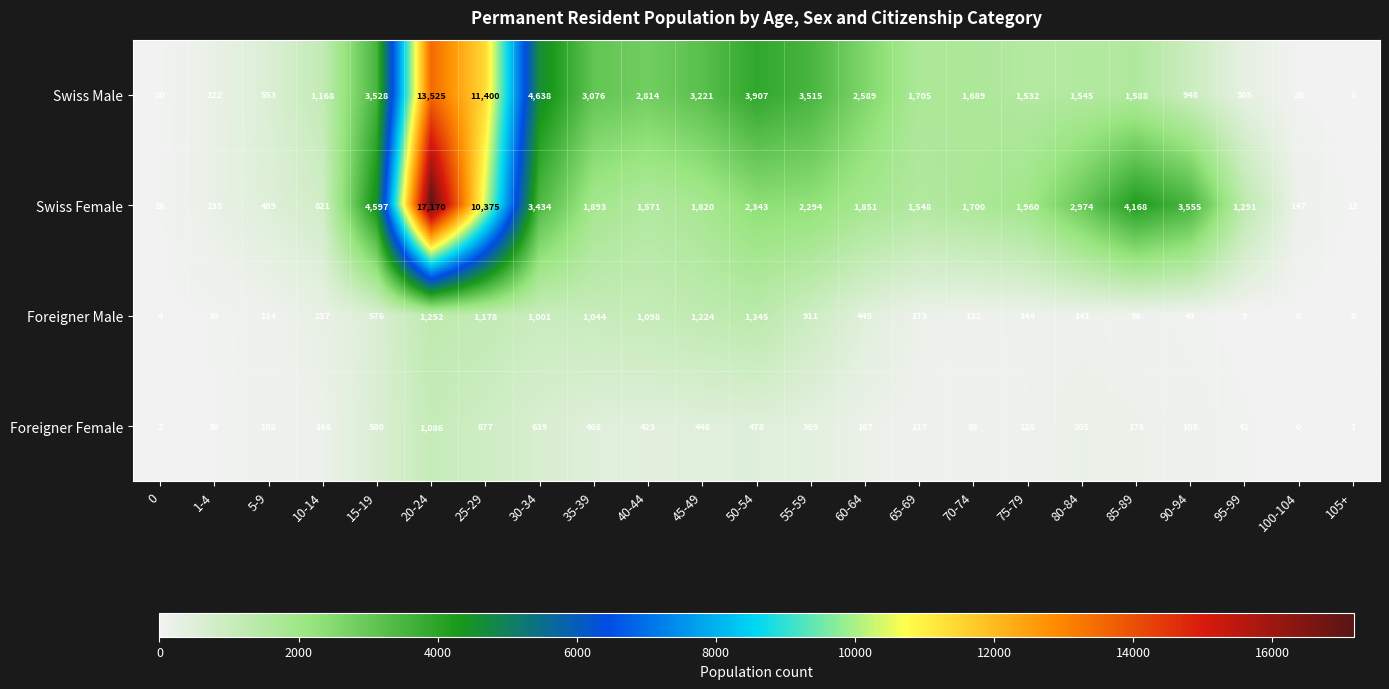

At which label is Swiss Female closest to 8591?

25-29